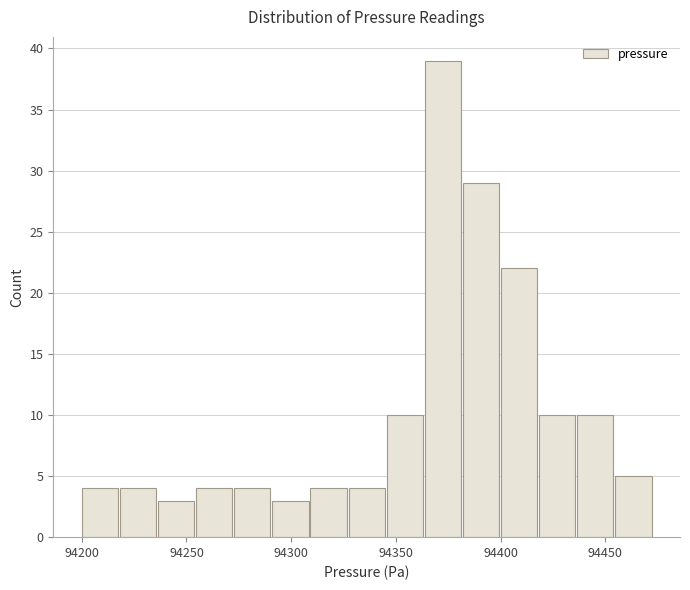

Read against the x-axis, roughly where is the centre of the tallest bar?

94370